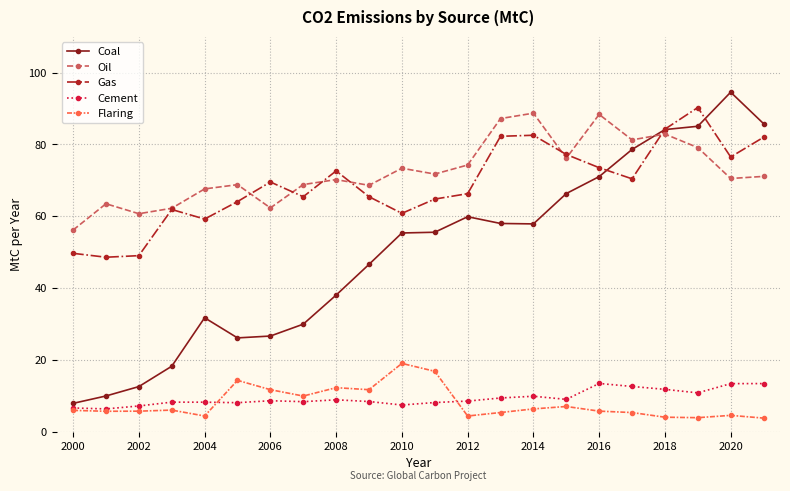

Which series has the largest total across all categories?

Oil